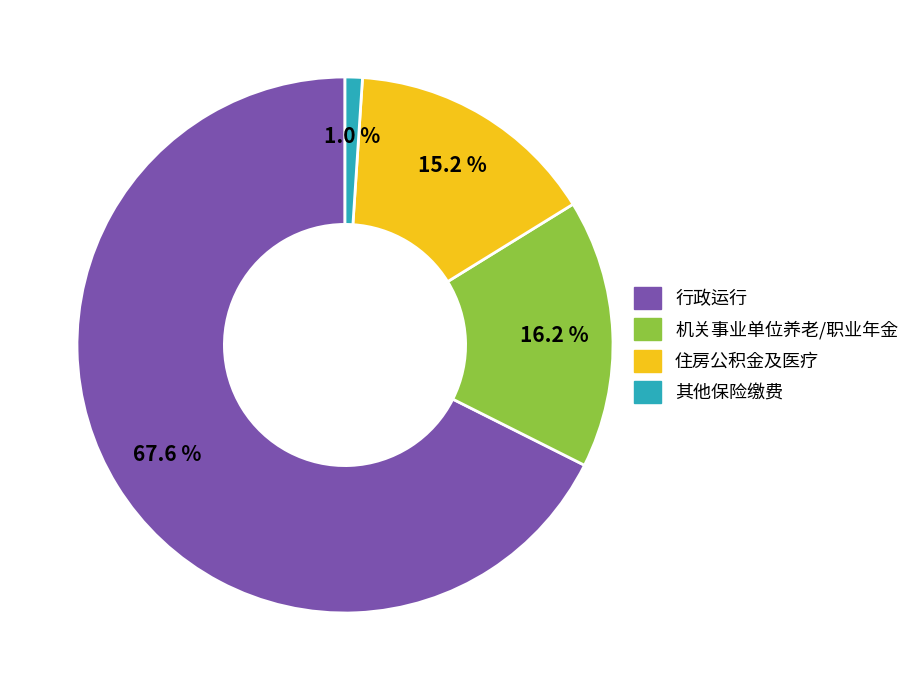

Count the number of slices in the pie.

4